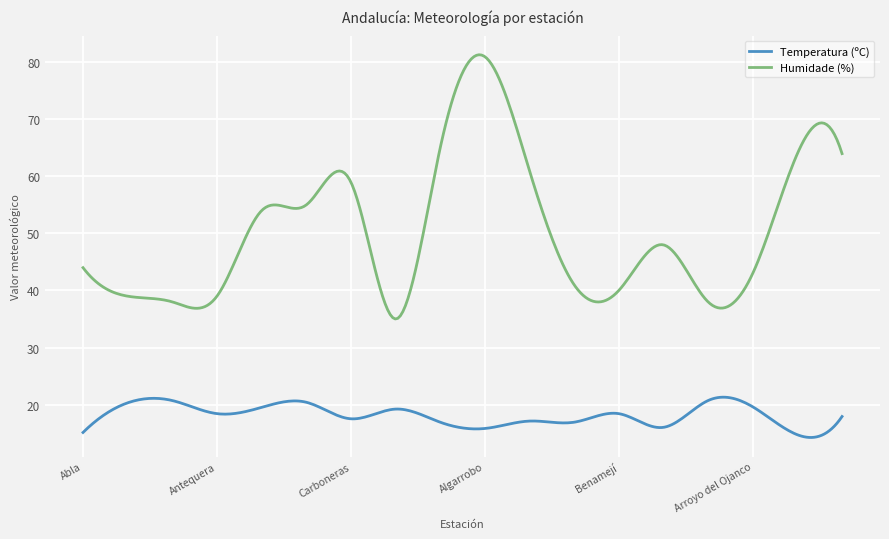

What is the difference between the maximum and minimum values in the Temperatura (ºC) series?

7.1